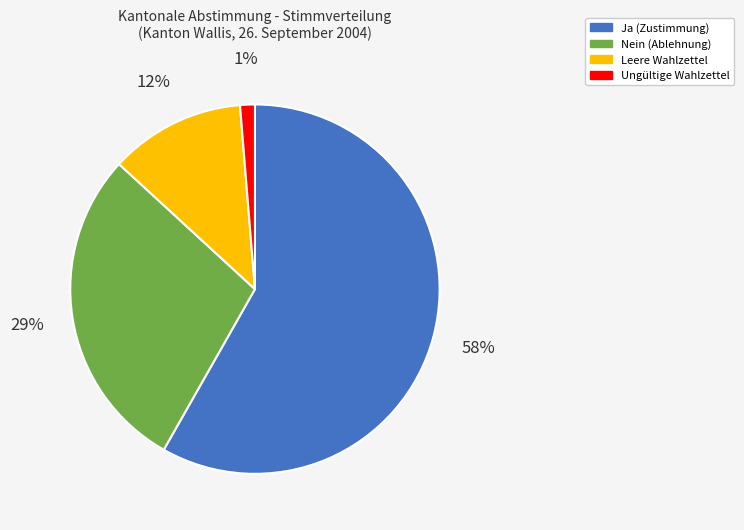

The Nein slice represents 29% of the pie. True or false?

True